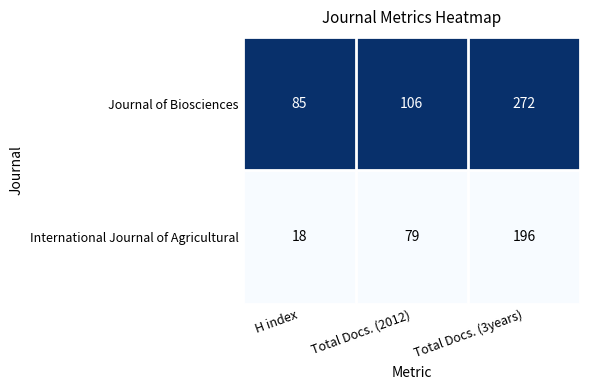

At which category does the chart reach its peak across all series?

Total Docs. (3years)